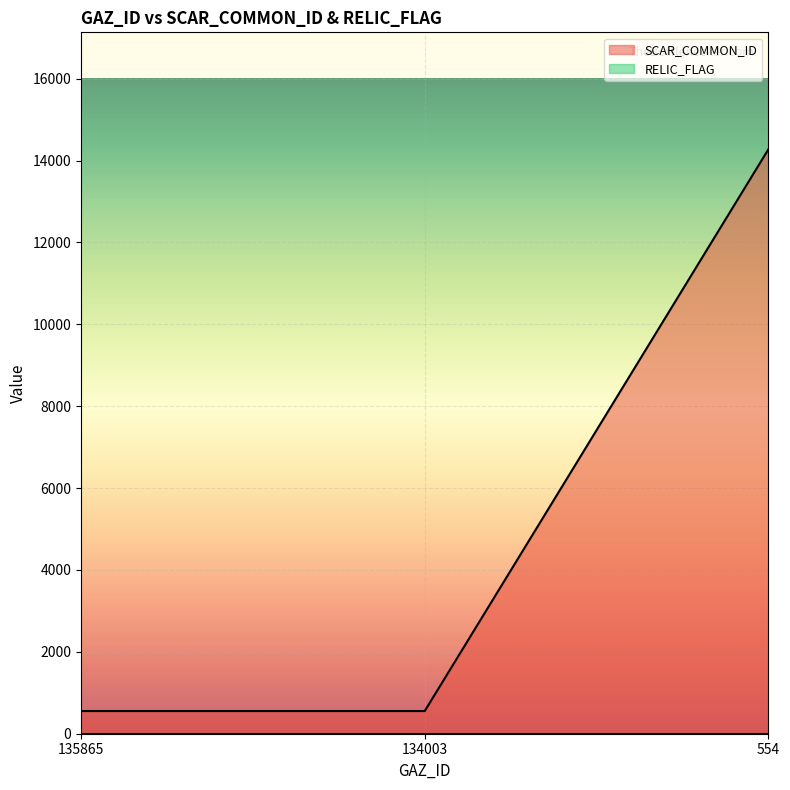

Rank the categories by value from highest to lowest.

554, 135865, 134003